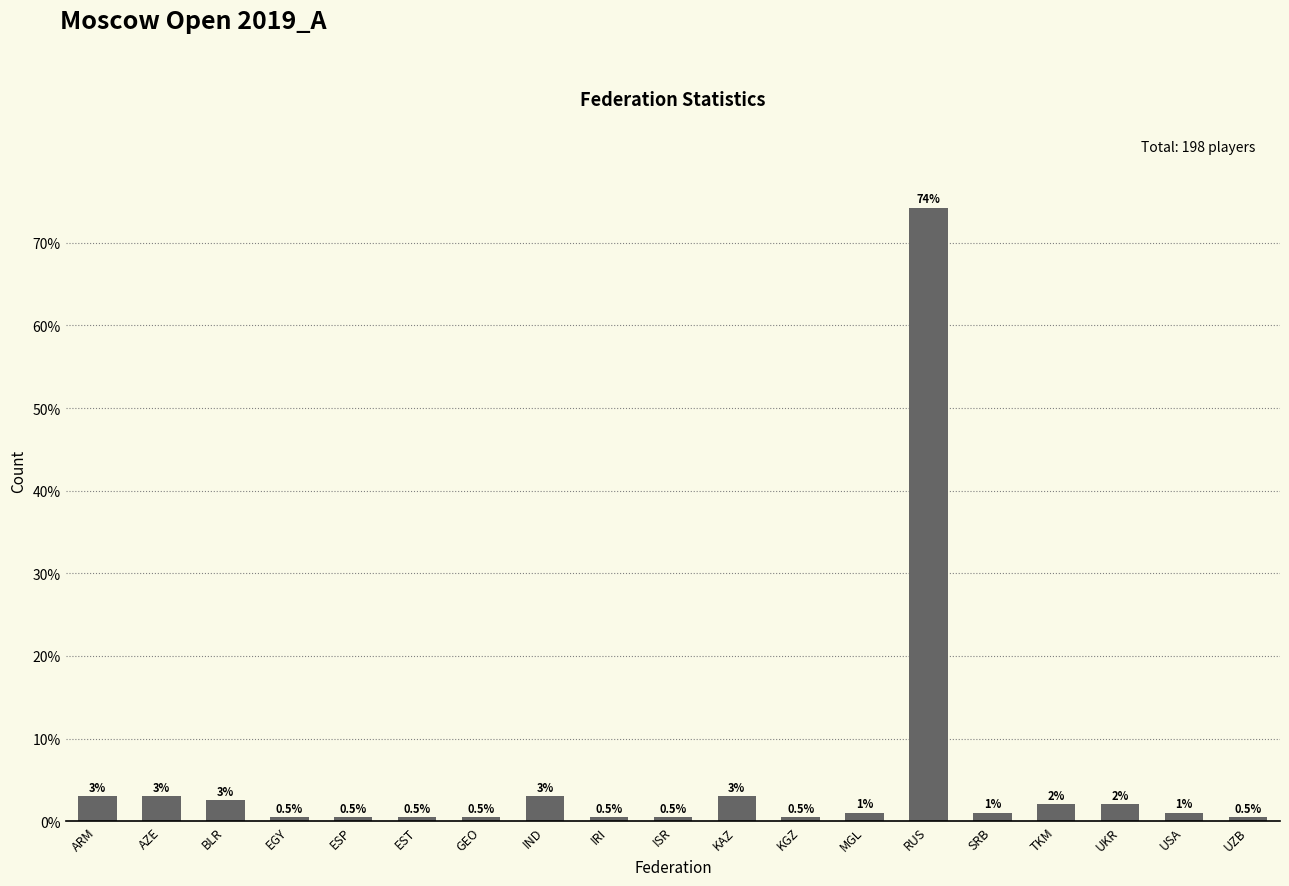

What is the sum of all values?

100.0